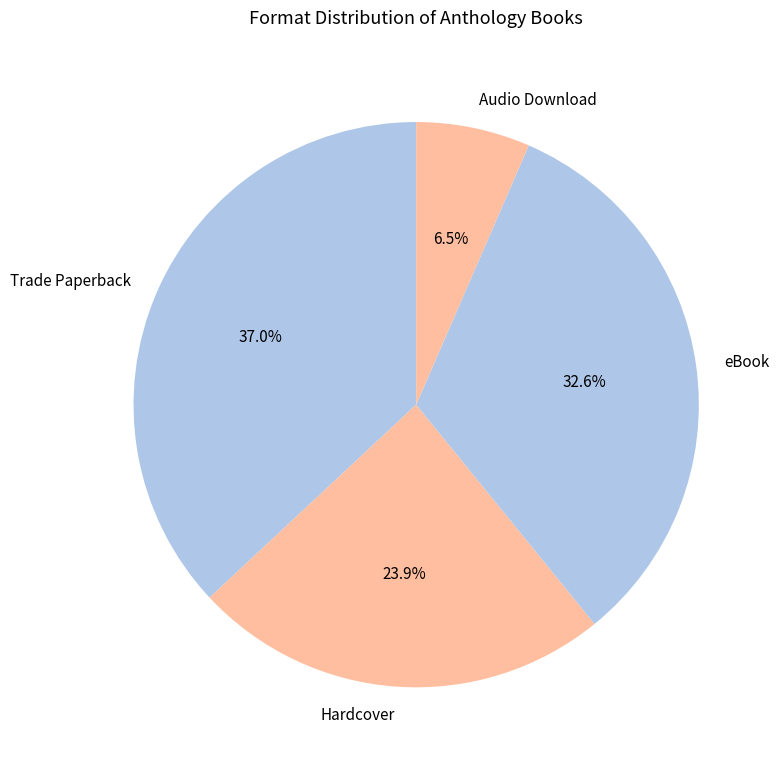

How many segments does this pie chart have?

4